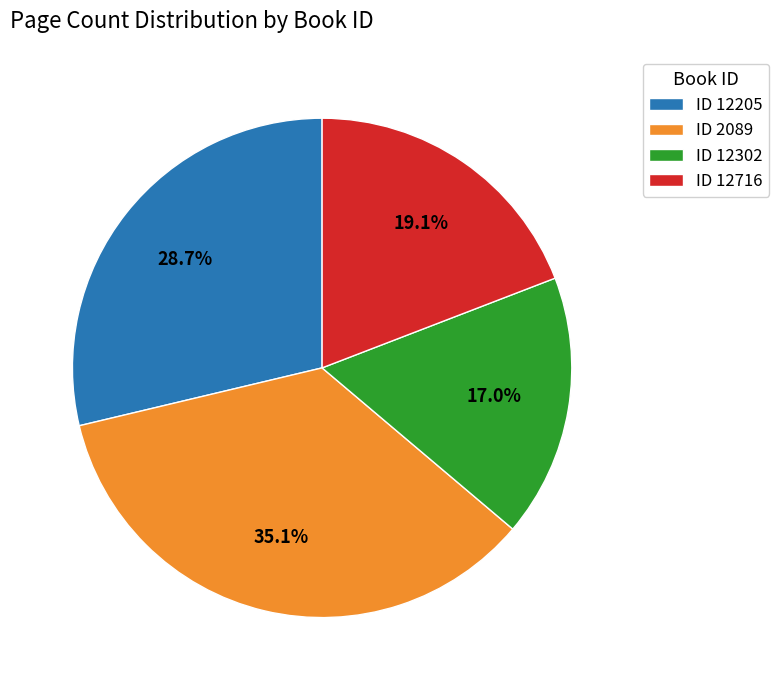

What is the total percentage of ID 12302 and ID 12205?

45.7%